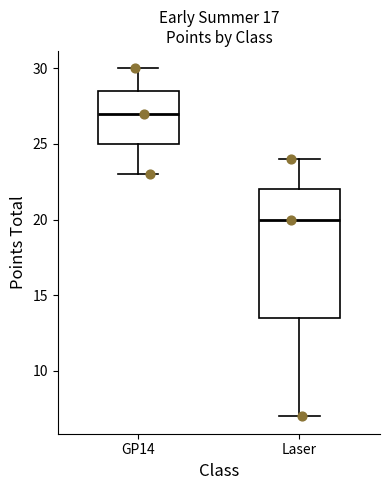

Where is the lower edge of the box for GP14 on the y-axis? The values are not printed on the chart, so give them approximately, as read against the axis.

25.0